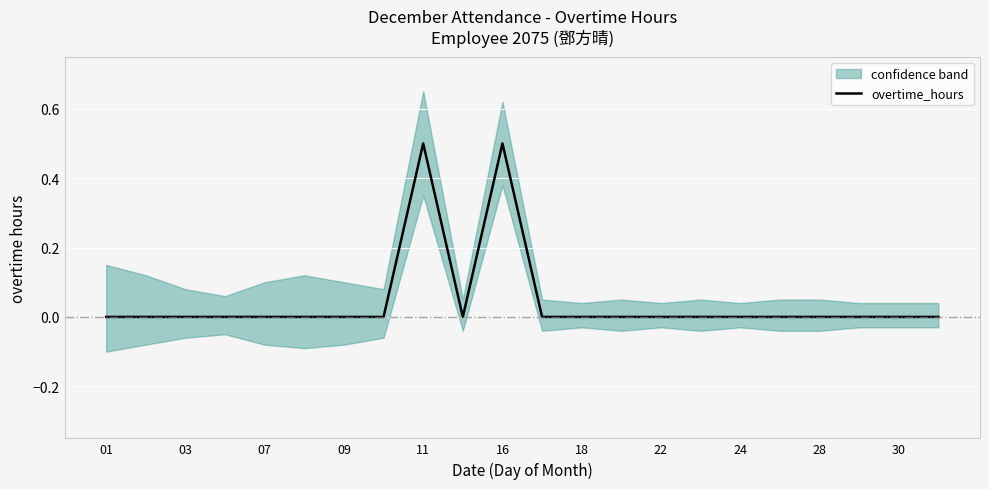

At which category does the chart reach its minimum across all series?

01